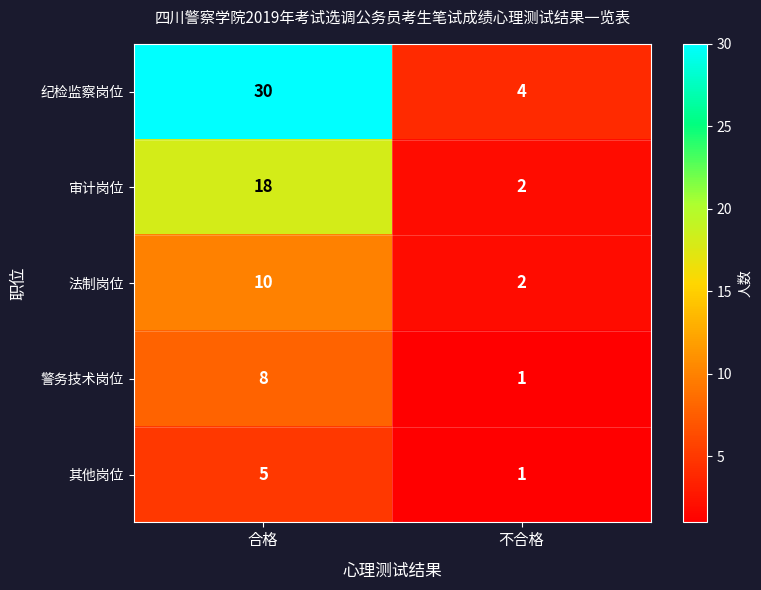

What is the sum of all 法制岗位 values?

12